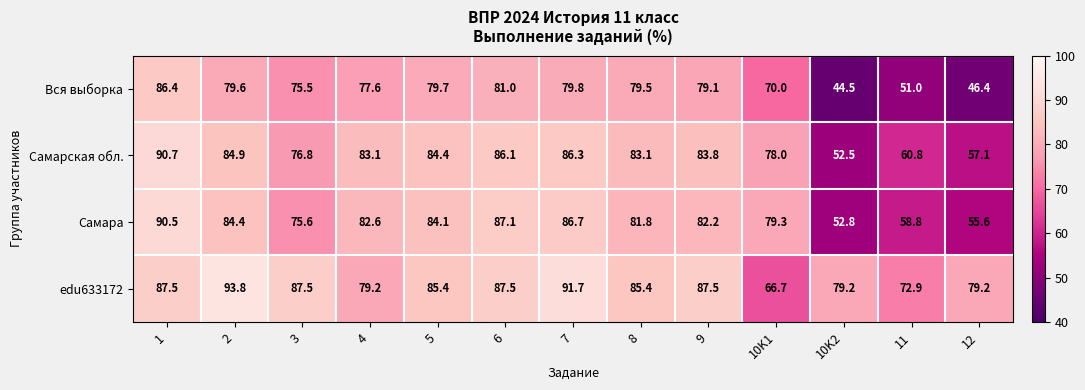

What is the sum of the Самара values at 10K1 and 4?

161.9